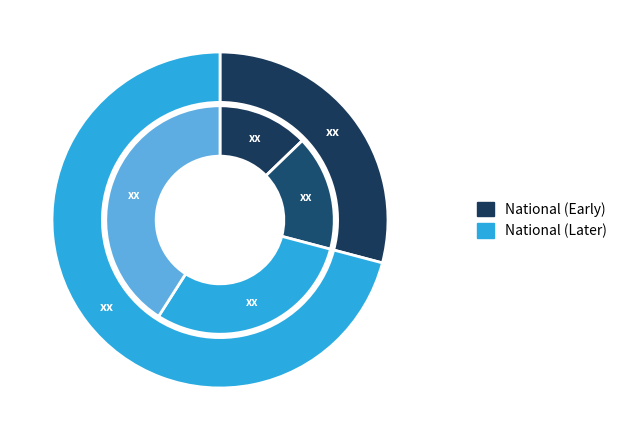

Count the number of slices in the pie.

4